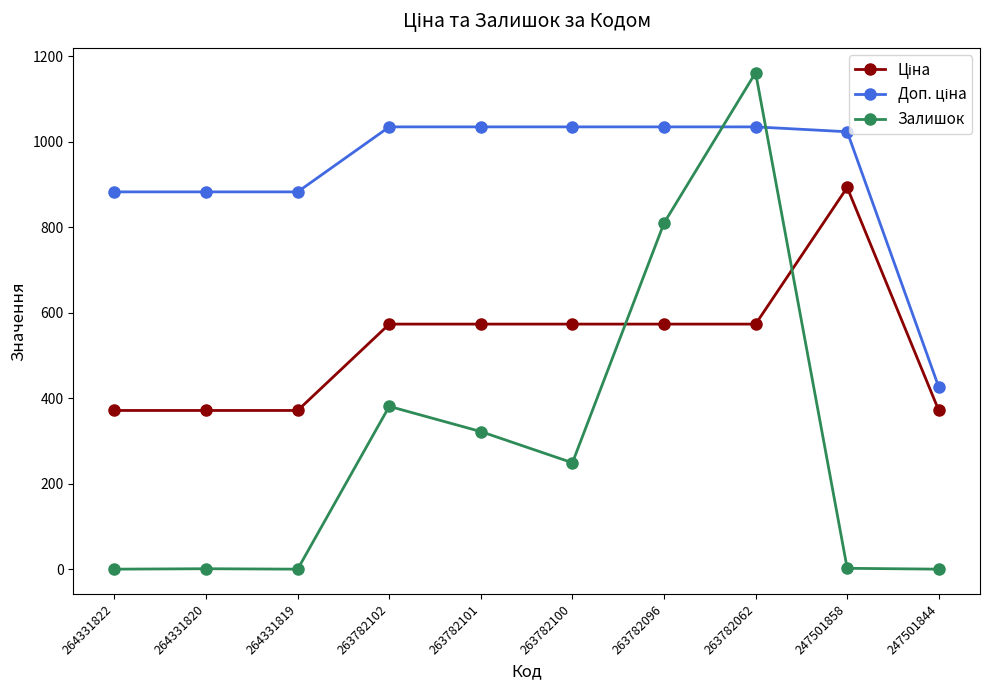

Which series has the largest range (max minus min)?

Залишок